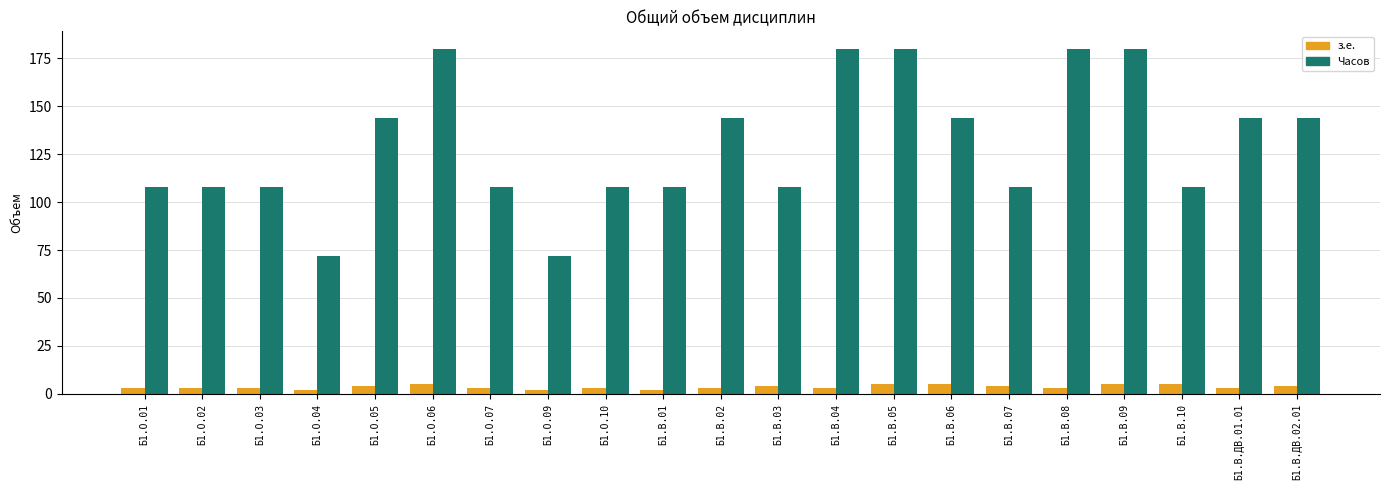

Does the chart contain stacked bars?

No